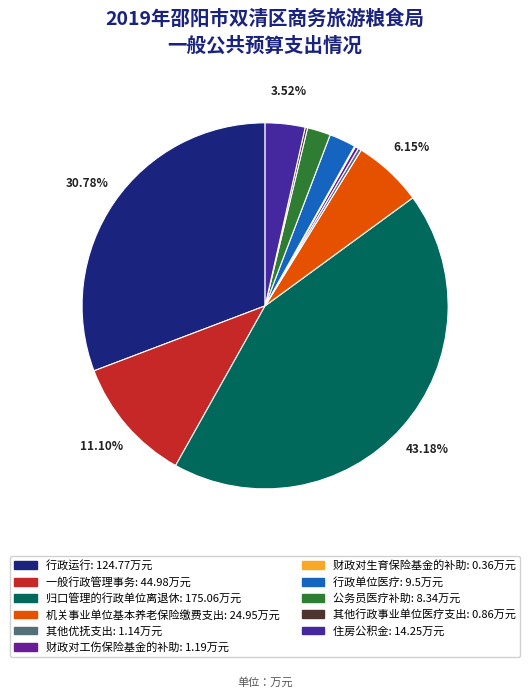

What portion of the pie excludes 机关事业单位基本养老保险缴费支出?

93.8%